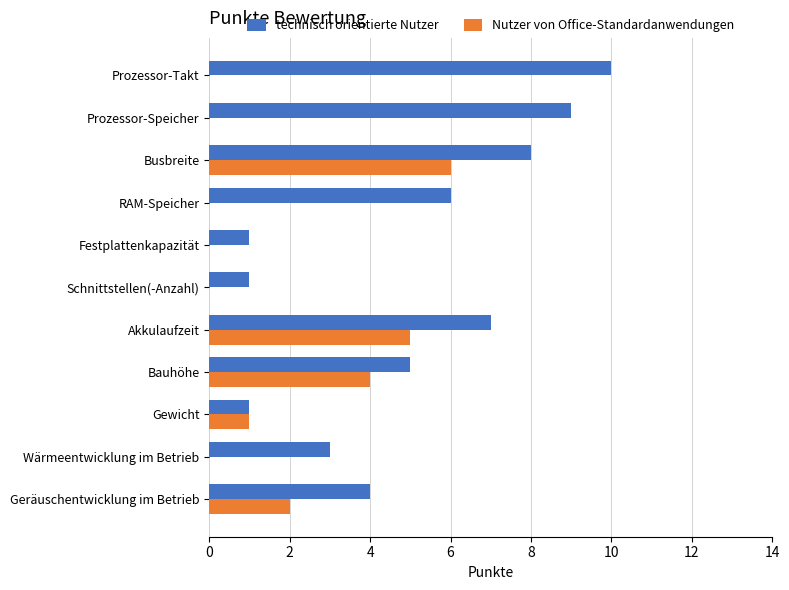

Which category has the highest value across all series?

Prozessor-Takt